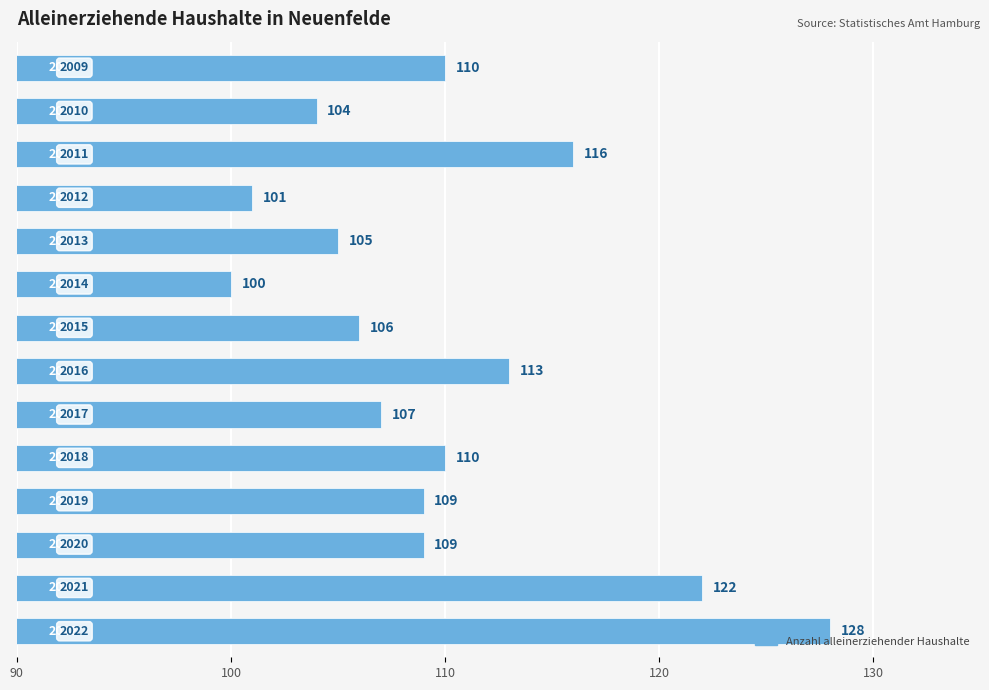

Are the bars grouped side by side (vs. stacked)?

No